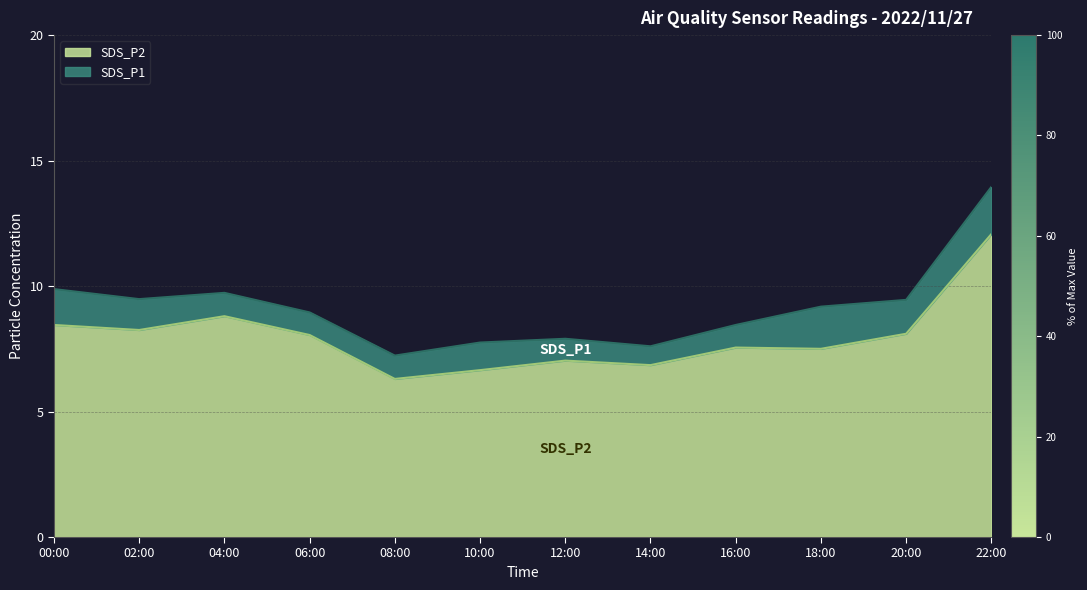

What is the label of the 9th point from the left?

16:00